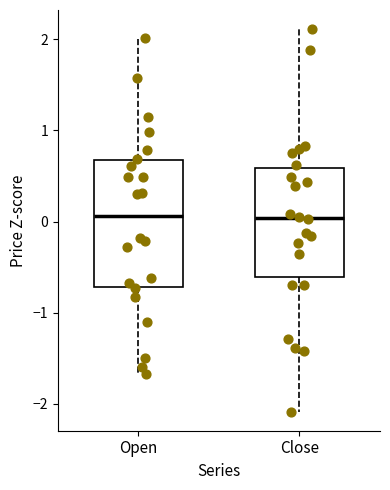

Reading left to right, transcribe this box plot: for each box, give where its median line is, the range the box spans, and where its two whiskers end, as read against the y-axis. The values are not printed on the chart, so give them approximately, as read against the axis.

Open: median 0.1, box -0.7 to 0.7, whiskers -1.7 to 2.0
Close: median 0.0, box -0.6 to 0.6, whiskers -2.1 to 2.1